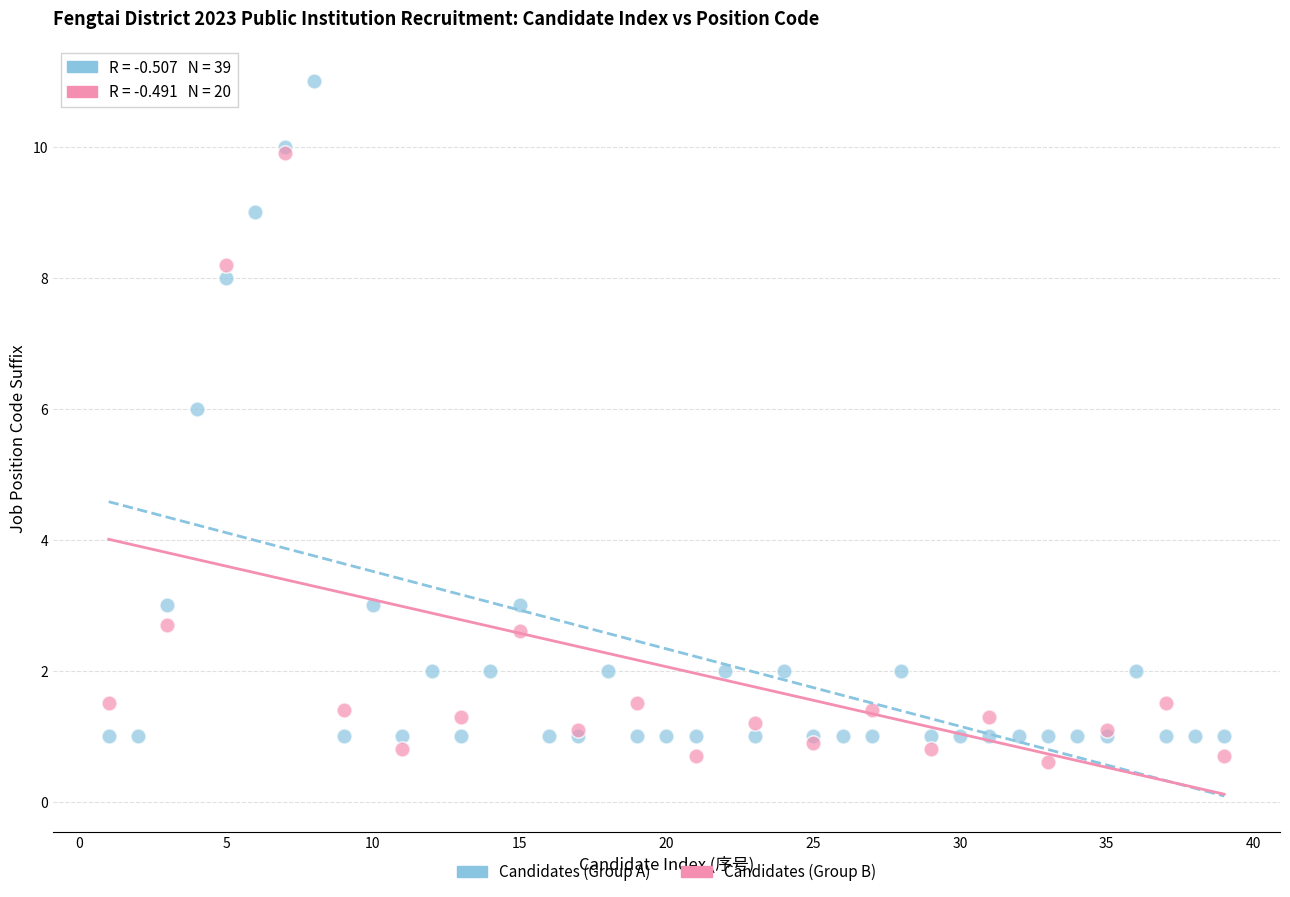

Which series has the widest spread of Y values?

Candidates (Group A)